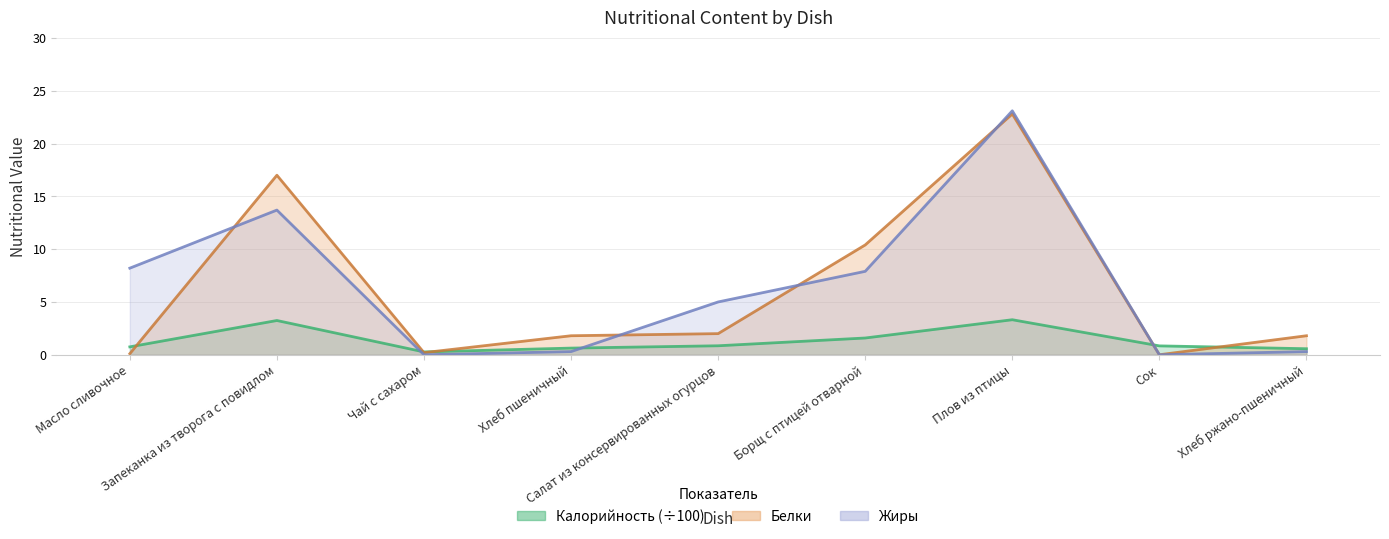

Which series ends up on top after the final intersection of Калорийность and Жиры?

Калорийность